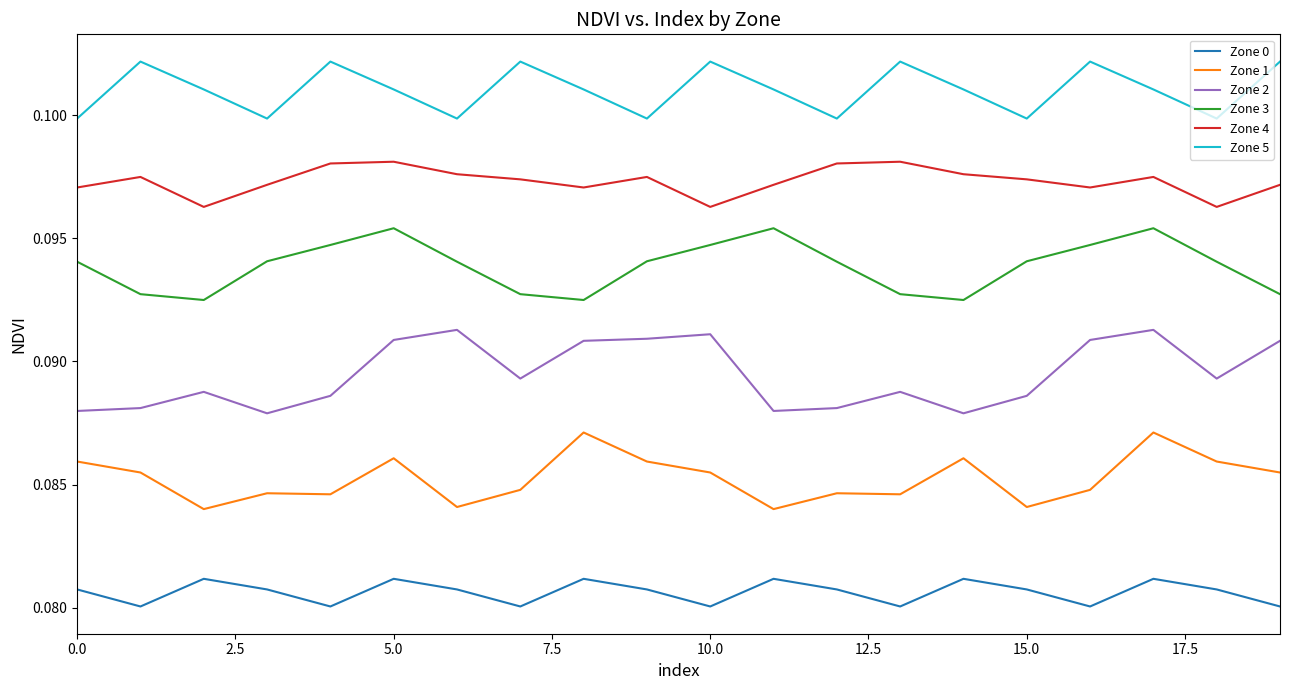

Which series has the largest range (max minus min)?

Zone 2